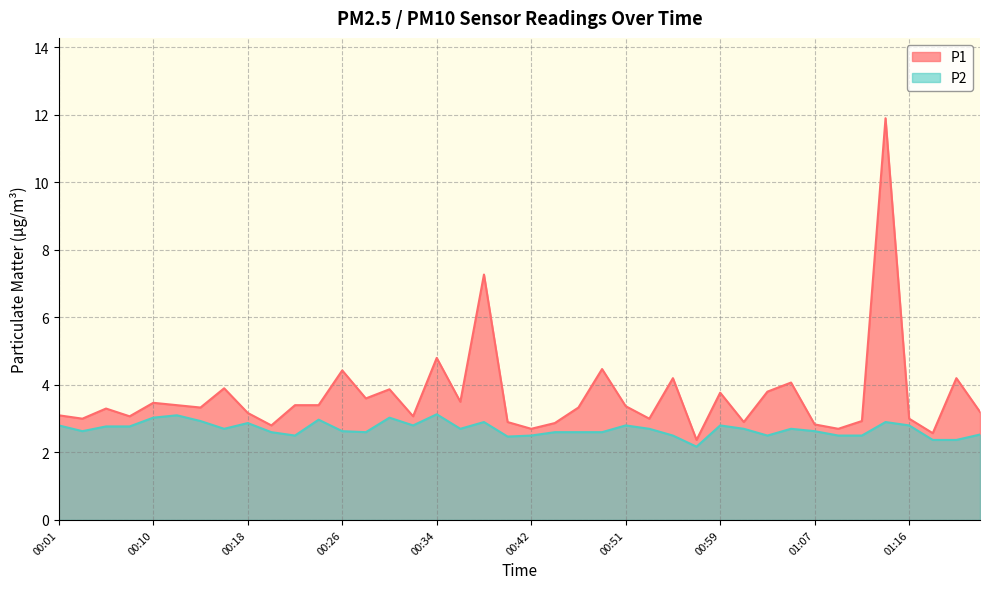

At 01:18, list the series in order from largest to smallest.

P1, P2